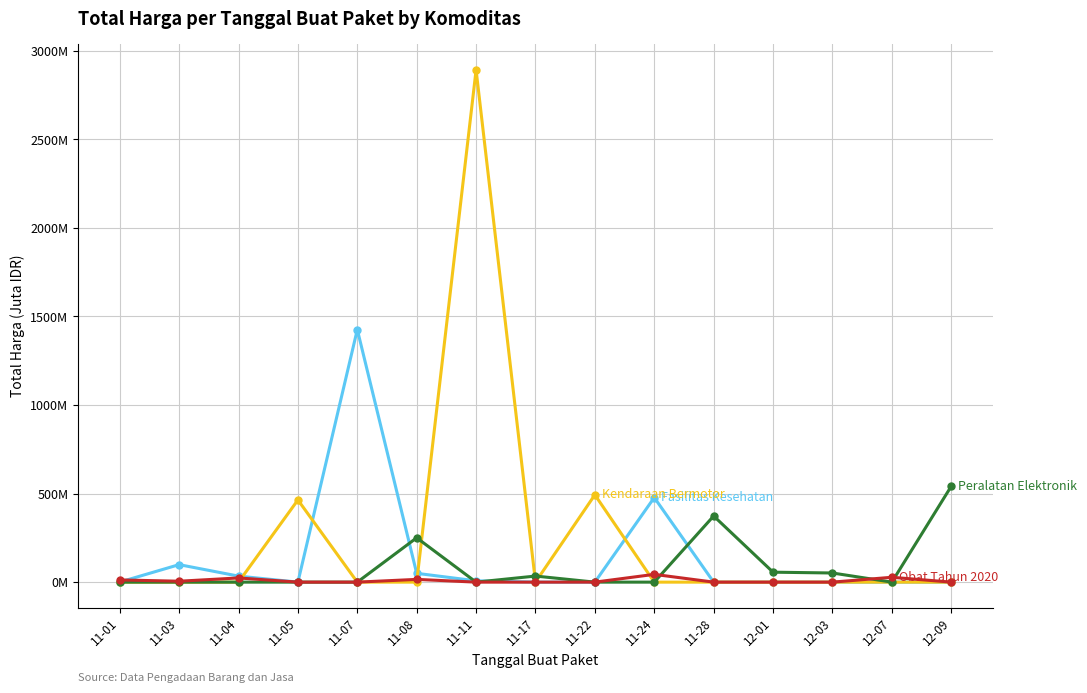

What is the label of the 11th point from the left?

11-28